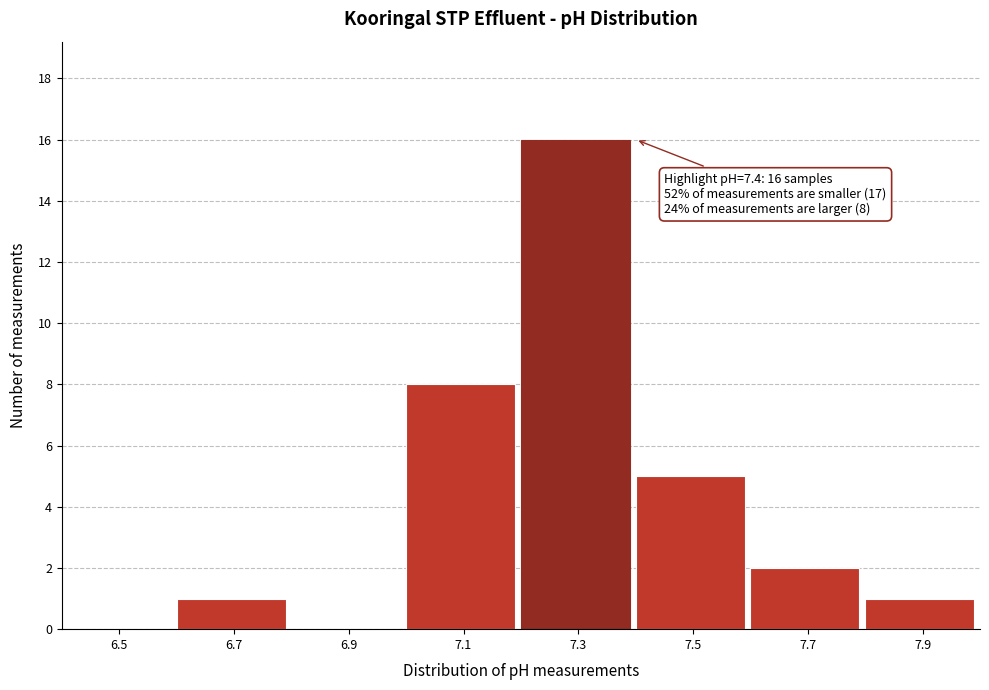

Reading left to right, extract all data points from this chart.

6.5=0	6.7=1	6.9=0	7.1=8	7.3=16	7.5=5	7.7=2	7.9=1